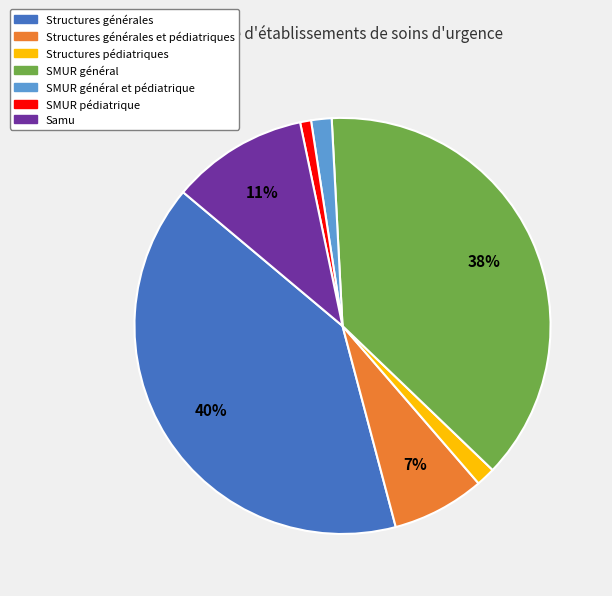

To the nearest percent, what is the difference between the largest and smallest slice percentages?

39%